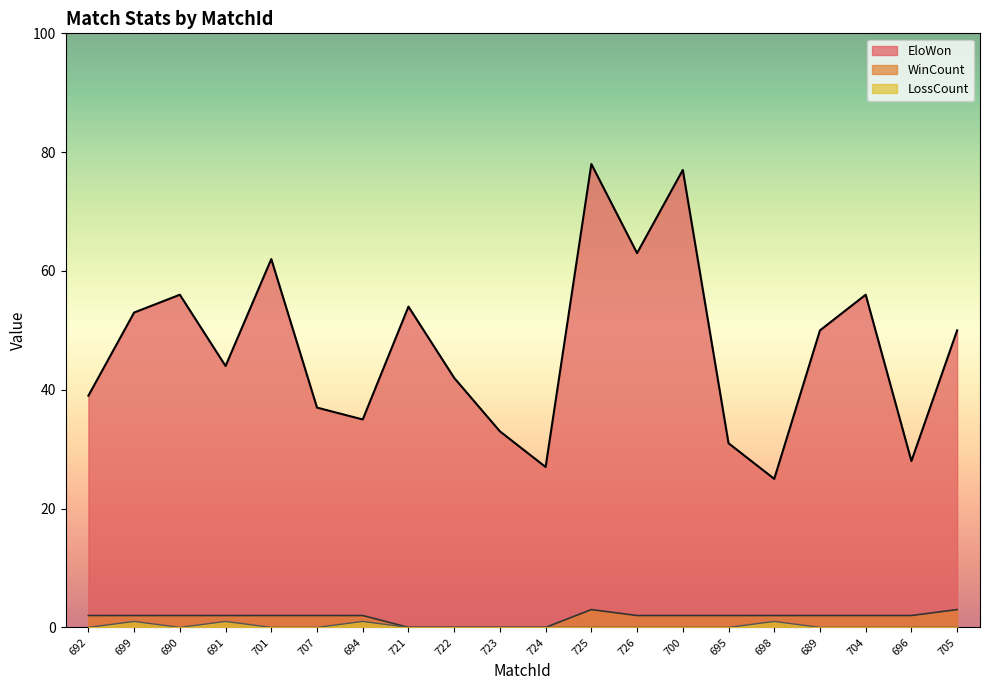

What is the label of the 5th point from the left?

701